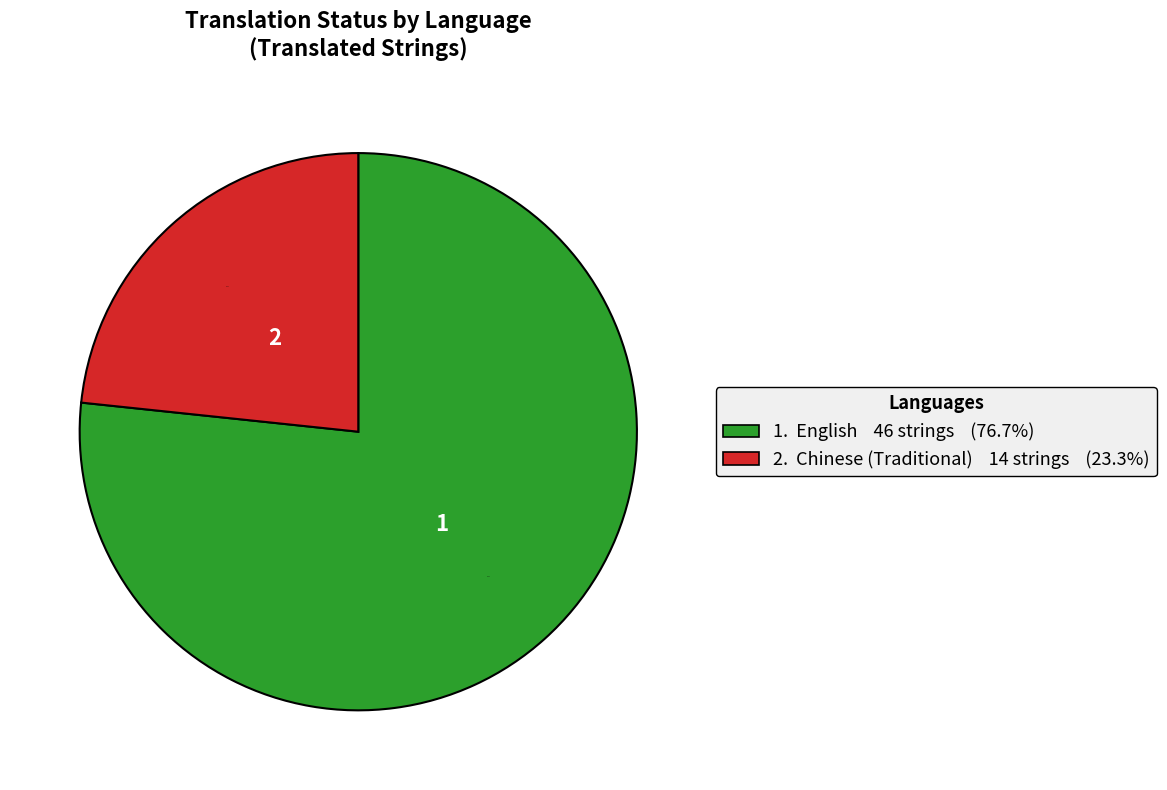

Count the number of slices in the pie.

2